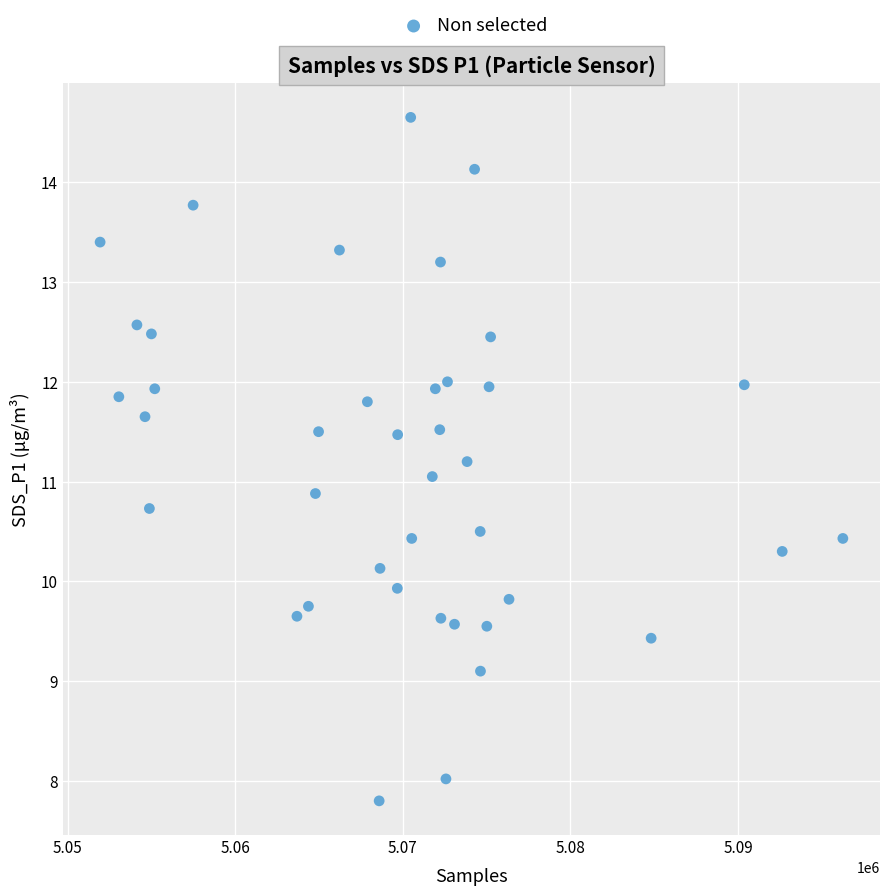

What is the range of X values (max minus min)?

44312.0